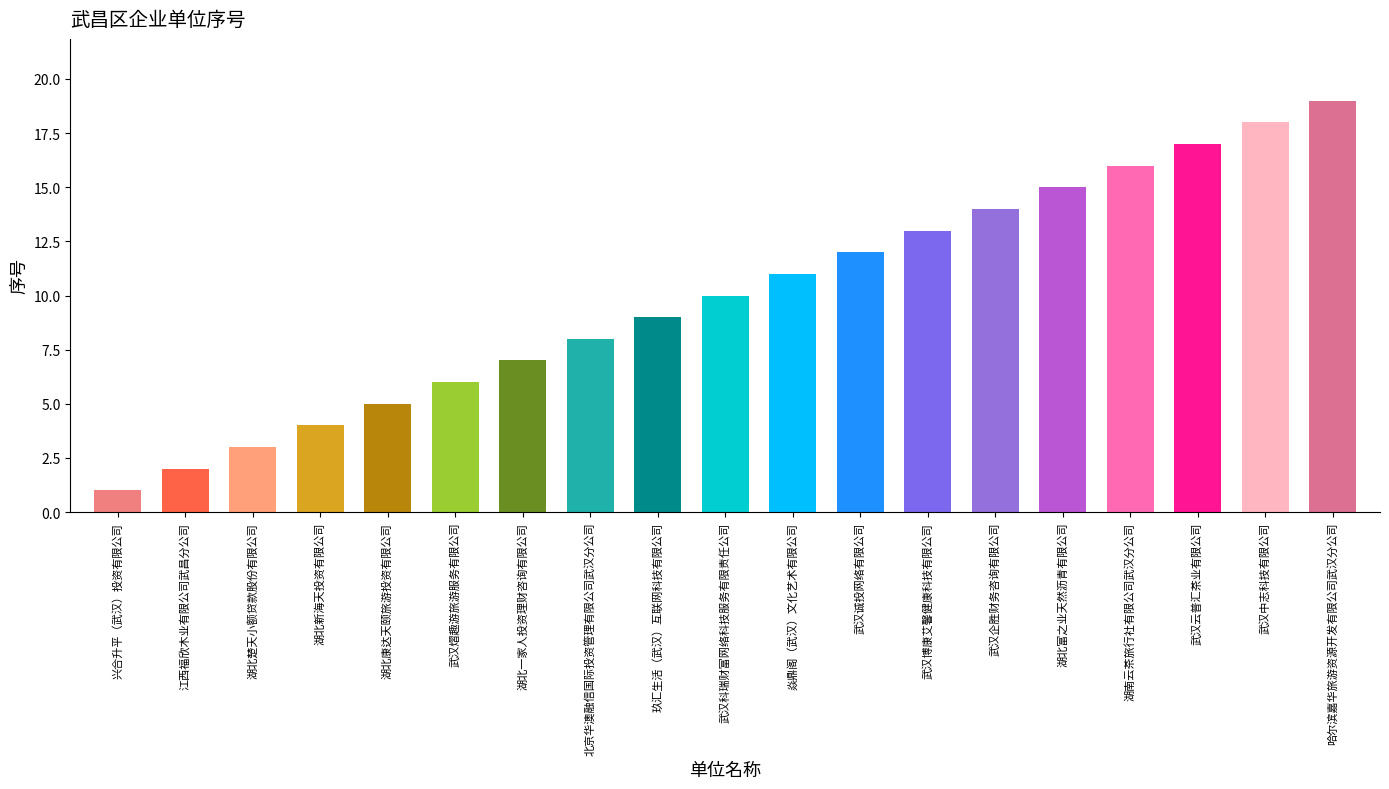

What is the label of the 11th bar from the right?

玖汇生活（武汉）互联网科技有限公司